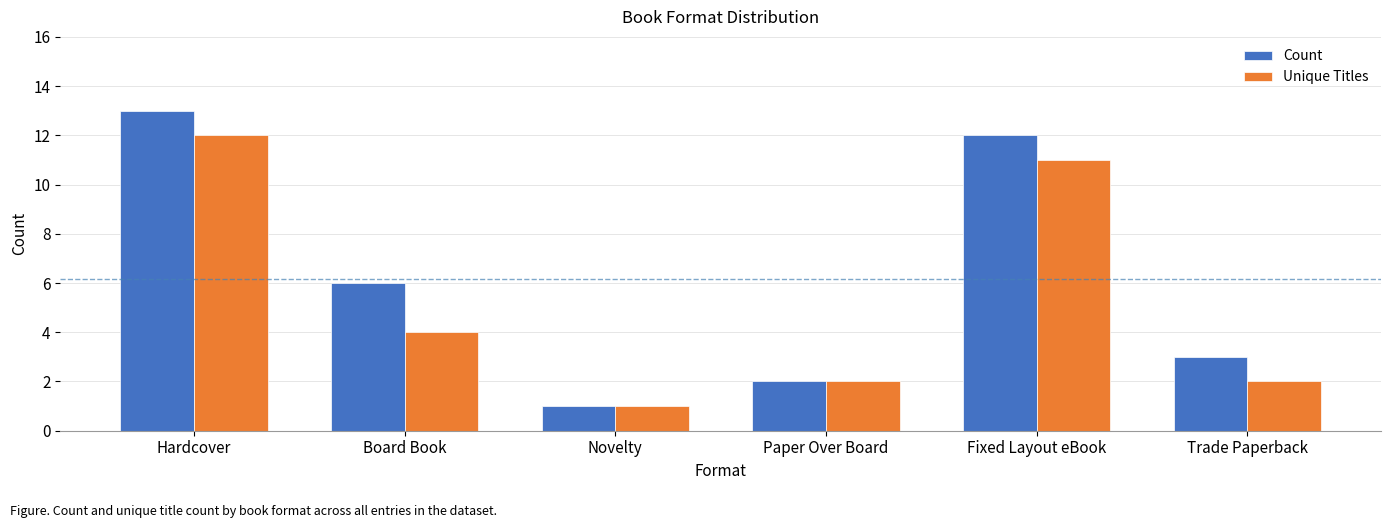

What is the total value across all series at Board Book?

10